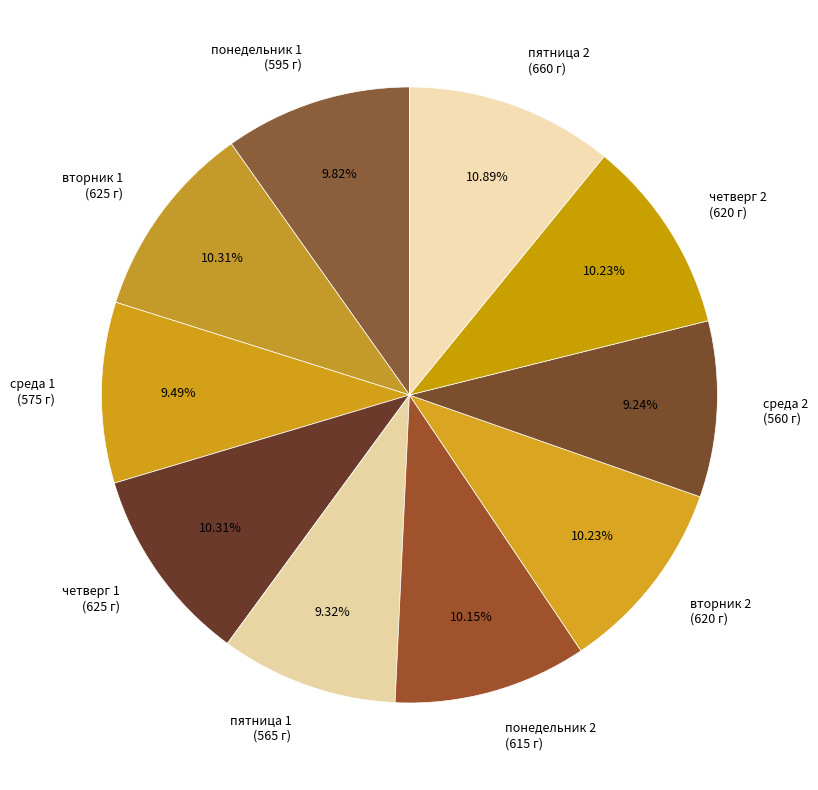

Does пятница 2 represent more than half of the total?

No